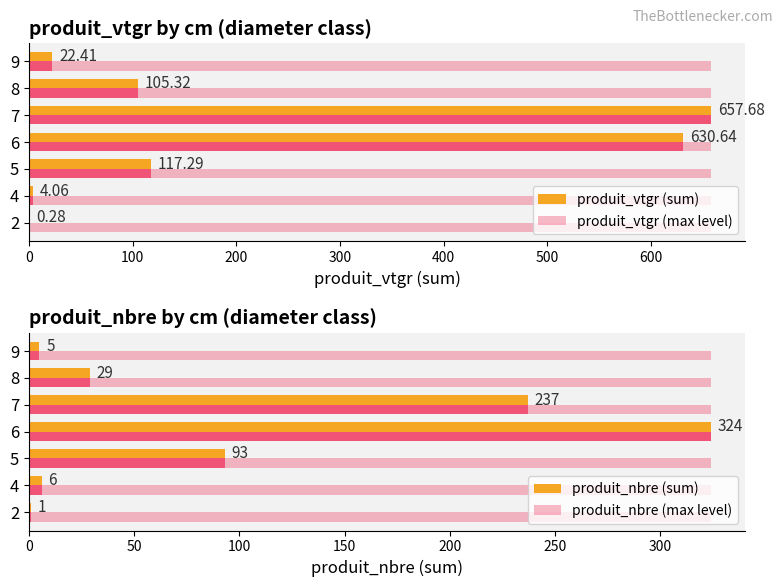

How many groups of bars are there?

7